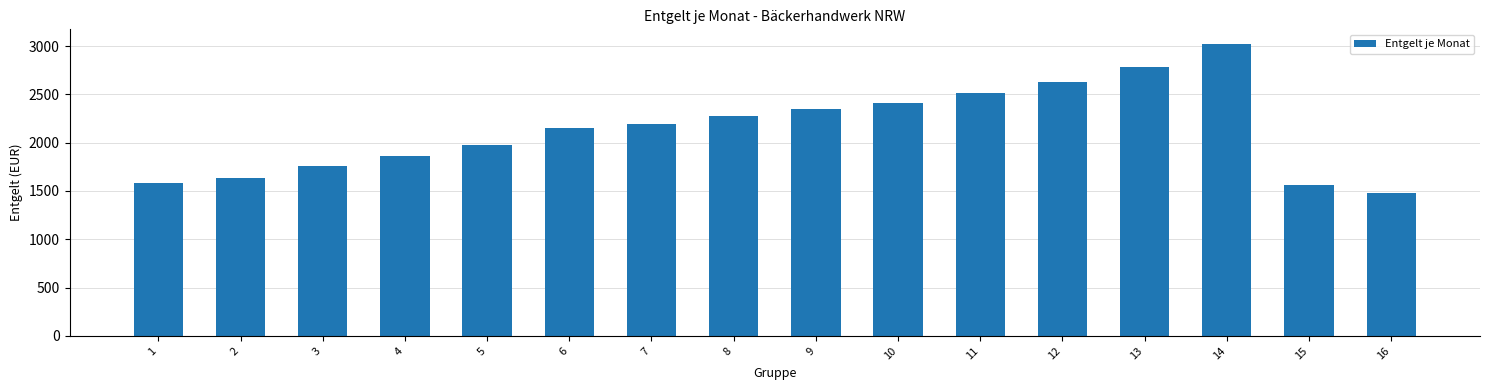

Between 15 and 16, which is larger?

15